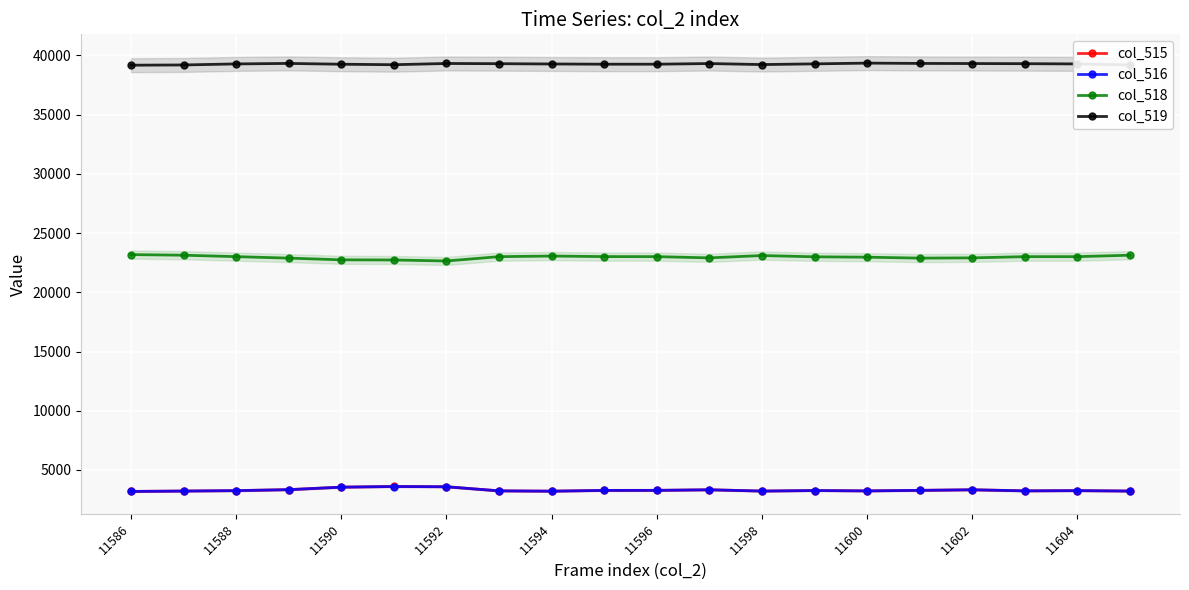

What position from the left is 13?

14